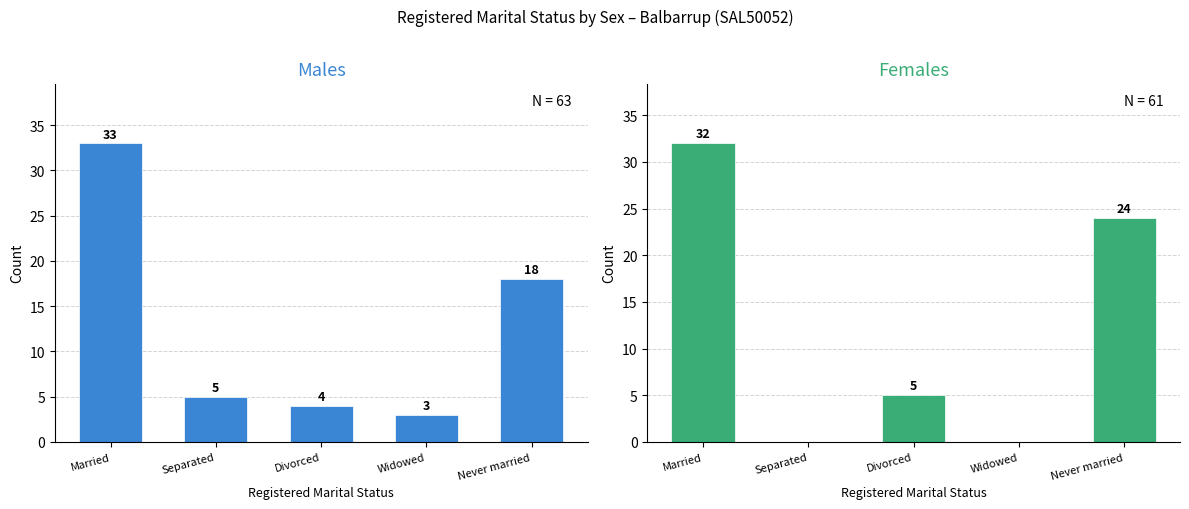

The Males series shows 8 at Separated. True or false?

False